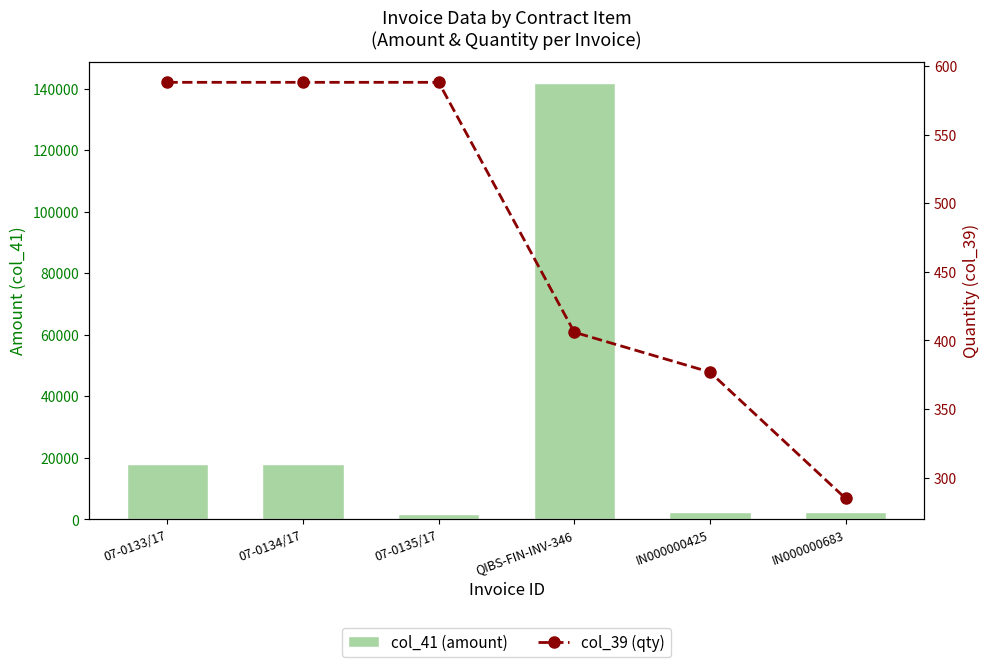

What is the label of the 3rd bar from the left?

07-0135/17